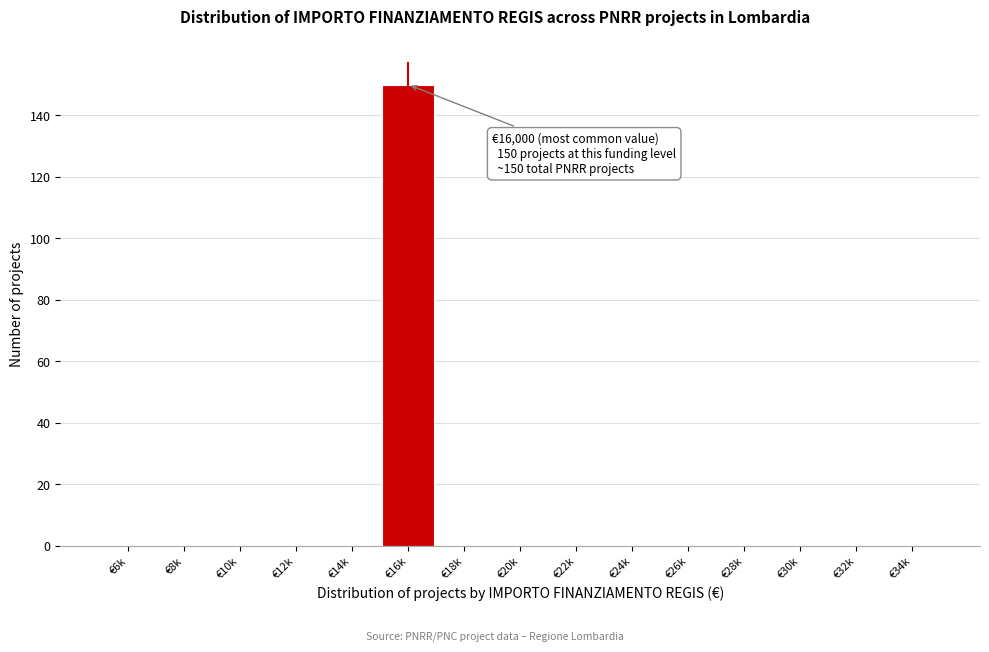

Reading left to right, list all the values displayed in this chart.

€6k=0	€8k=0	€10k=0	€12k=0	€14k=0	€16k=150	€18k=0	€20k=0	€22k=0	€24k=0	€26k=0	€28k=0	€30k=0	€32k=0	€34k=0